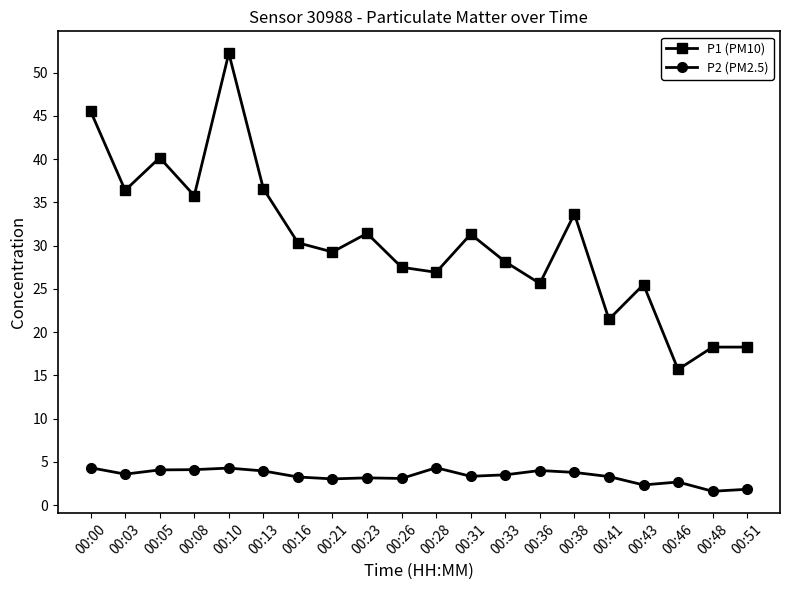

How many data points does each series have?

20